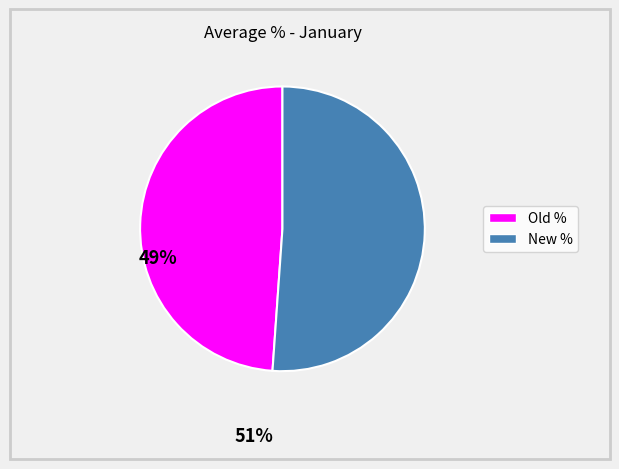

Rank the categories by value from lowest to highest.

Old %, New %